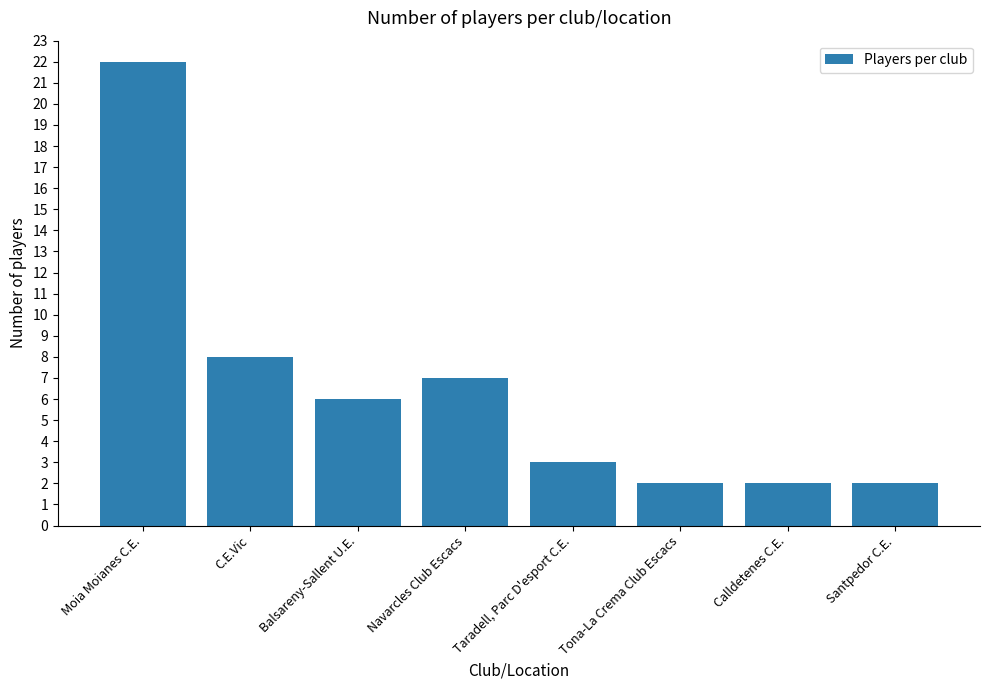

What is the sum of all values?

52